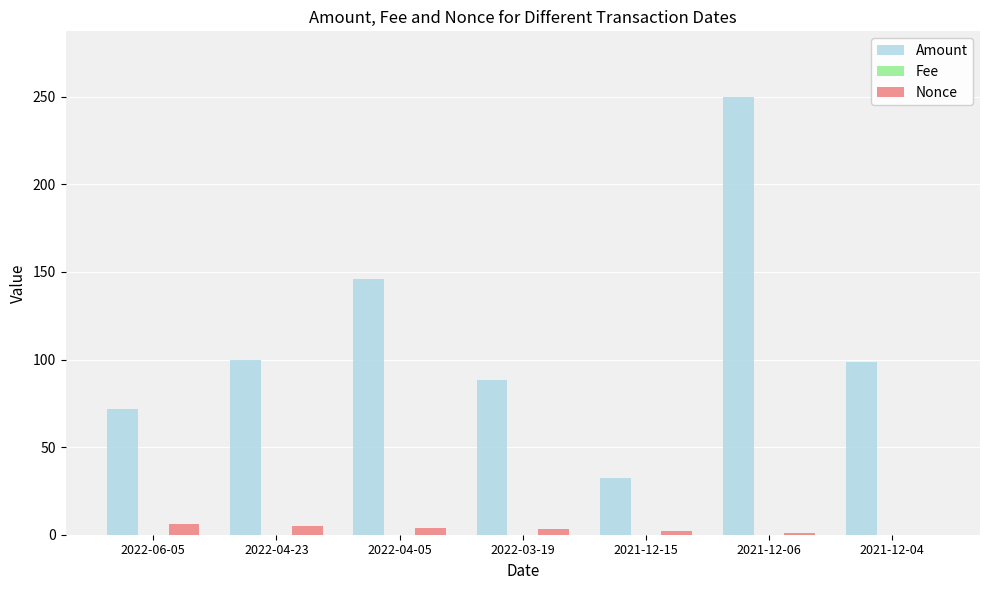

What is the average value of the Nonce series?

3.0